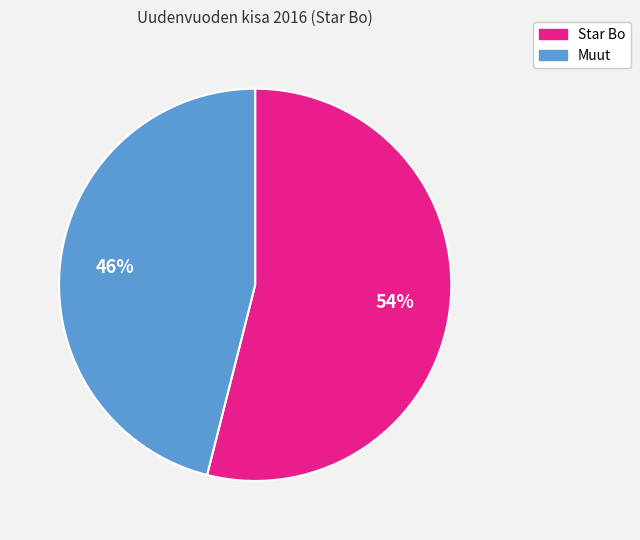

Is there a majority slice in this chart?

Yes